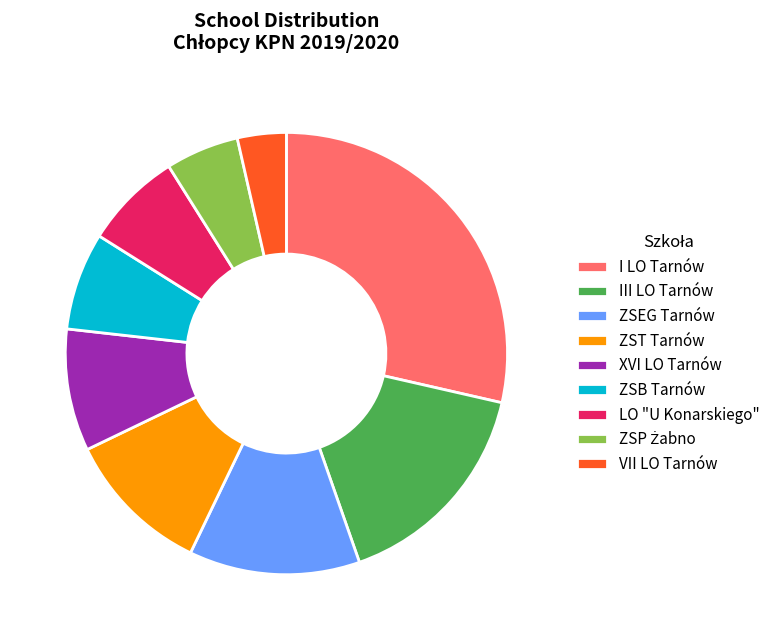

The XVI LO Tarnów slice represents 9% of the pie. True or false?

True